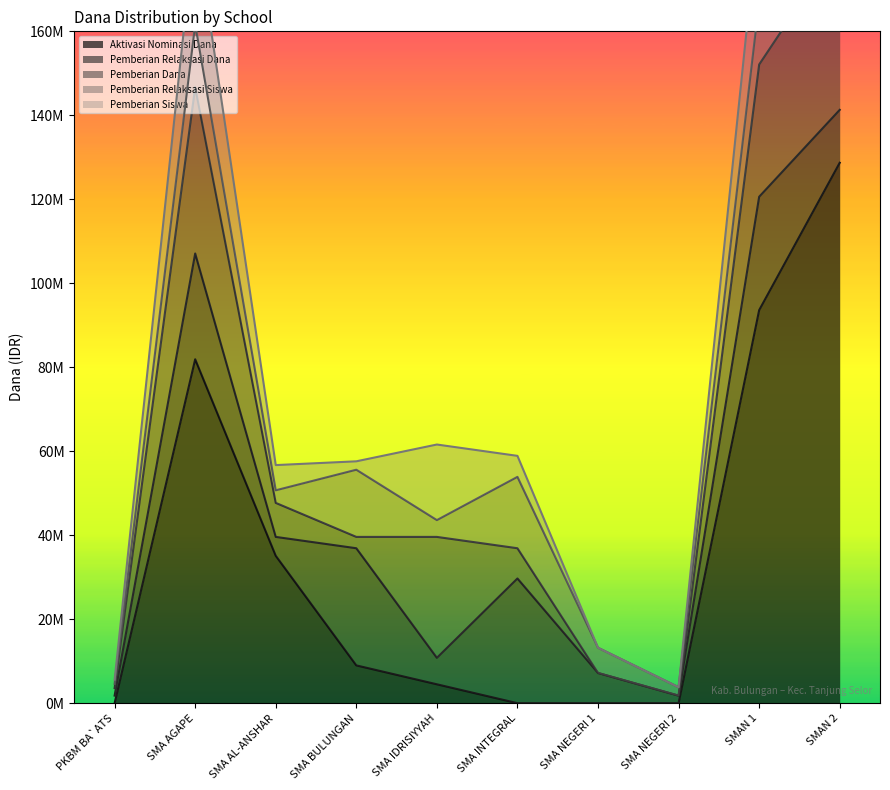

True or false: Pemberian Dana and Pemberian Siswa intersect in this chart.

False